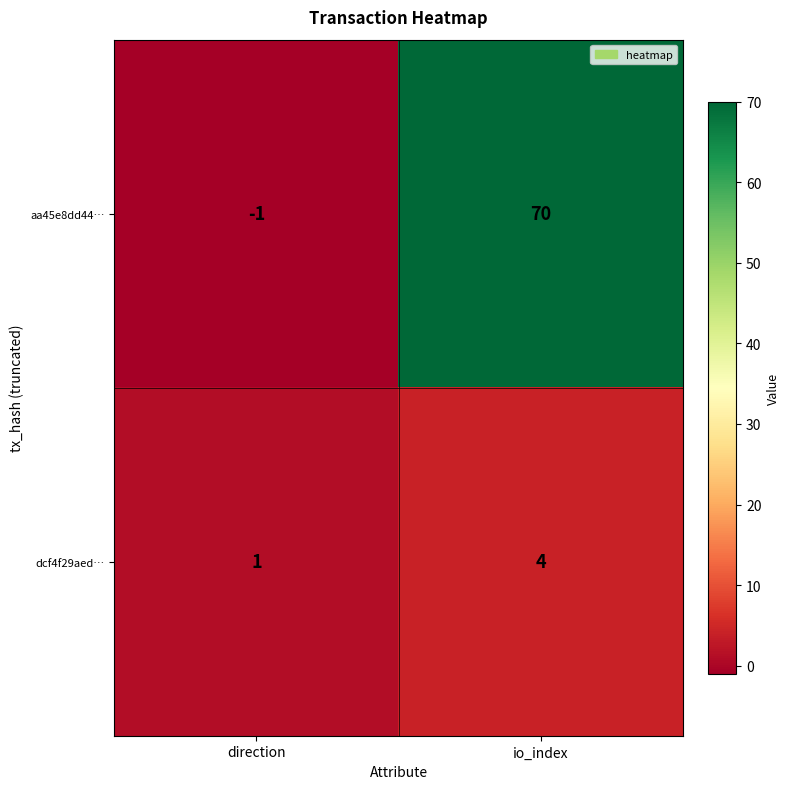

Where is aa45e8dd44… nearest to the value 34?

direction